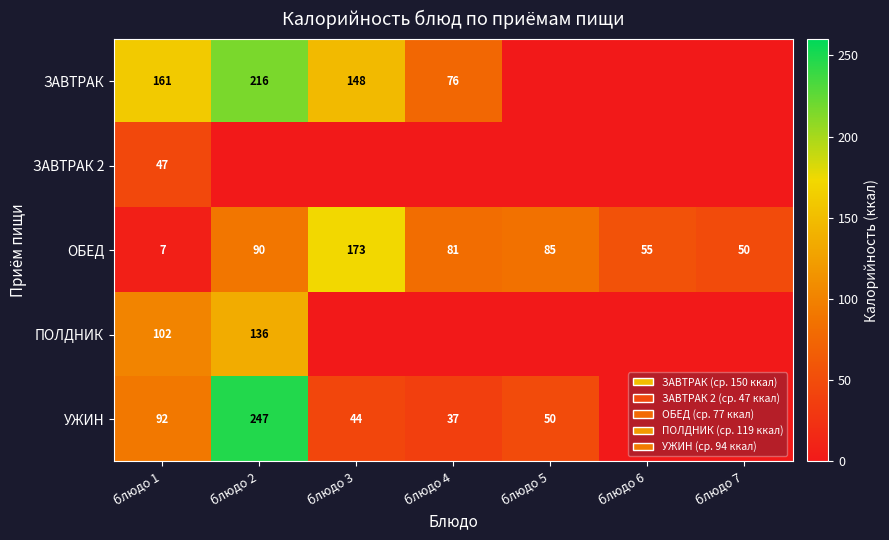

At which label does ОБЕД first exceed 81?

блюдо 2